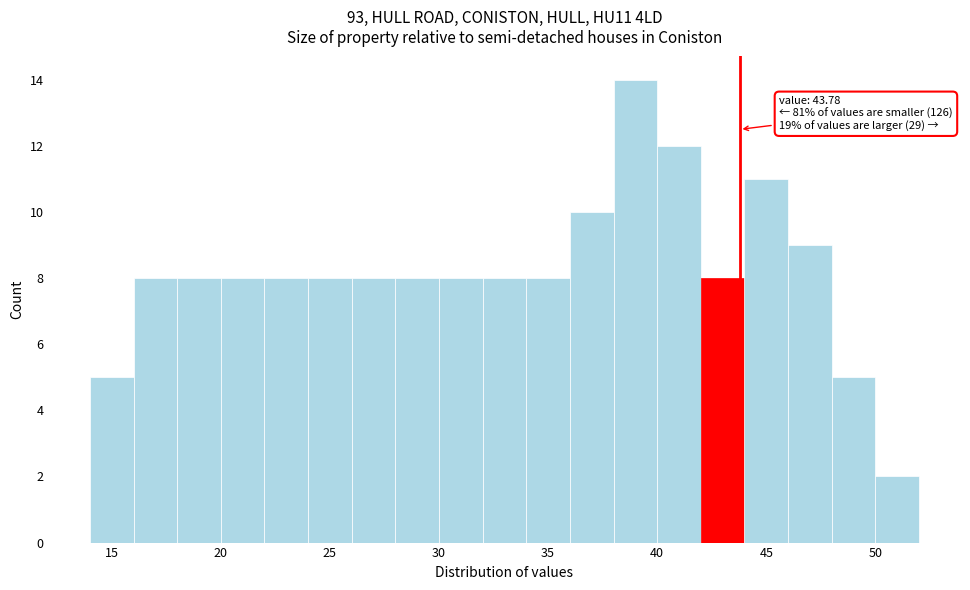

Which range on the x-axis has the tallest bar?

38 to 40